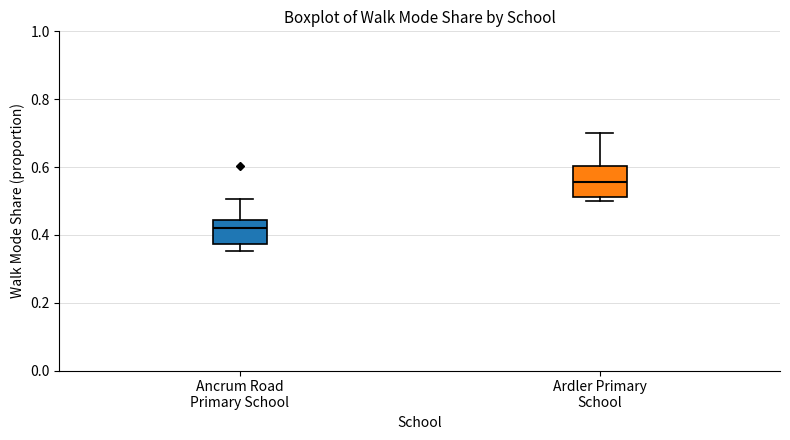

Reading left to right, transcribe this box plot: for each box, give where its median line is, the range the box spans, and where its two whiskers end, as read against the y-axis. The values are not printed on the chart, so give them approximately, as read against the axis.

Ancrum Road Primary School: median 0.42, box 0.38 to 0.44, whiskers 0.36 to 0.50
Ardler Primary School: median 0.56, box 0.52 to 0.60, whiskers 0.50 to 0.70